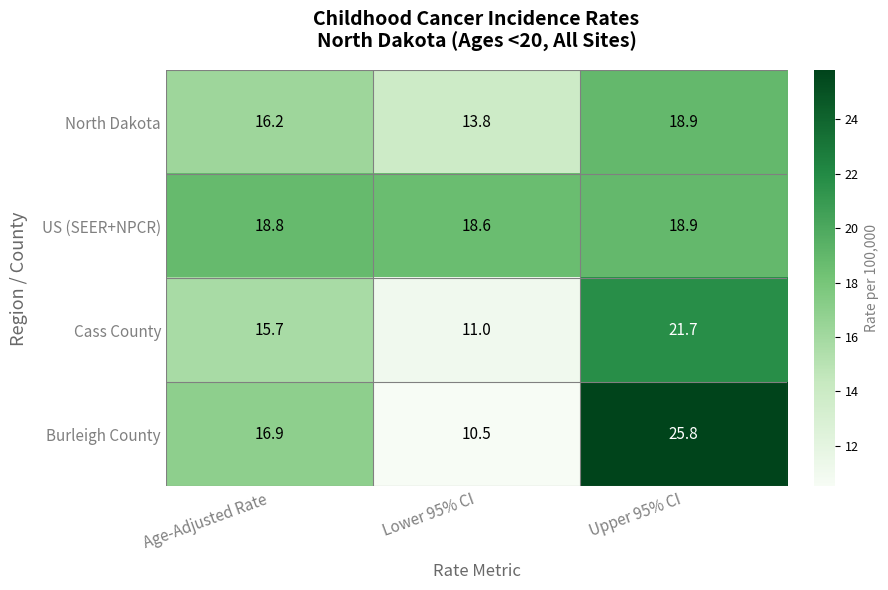

At how many categories does at least one series exceed 10?

3